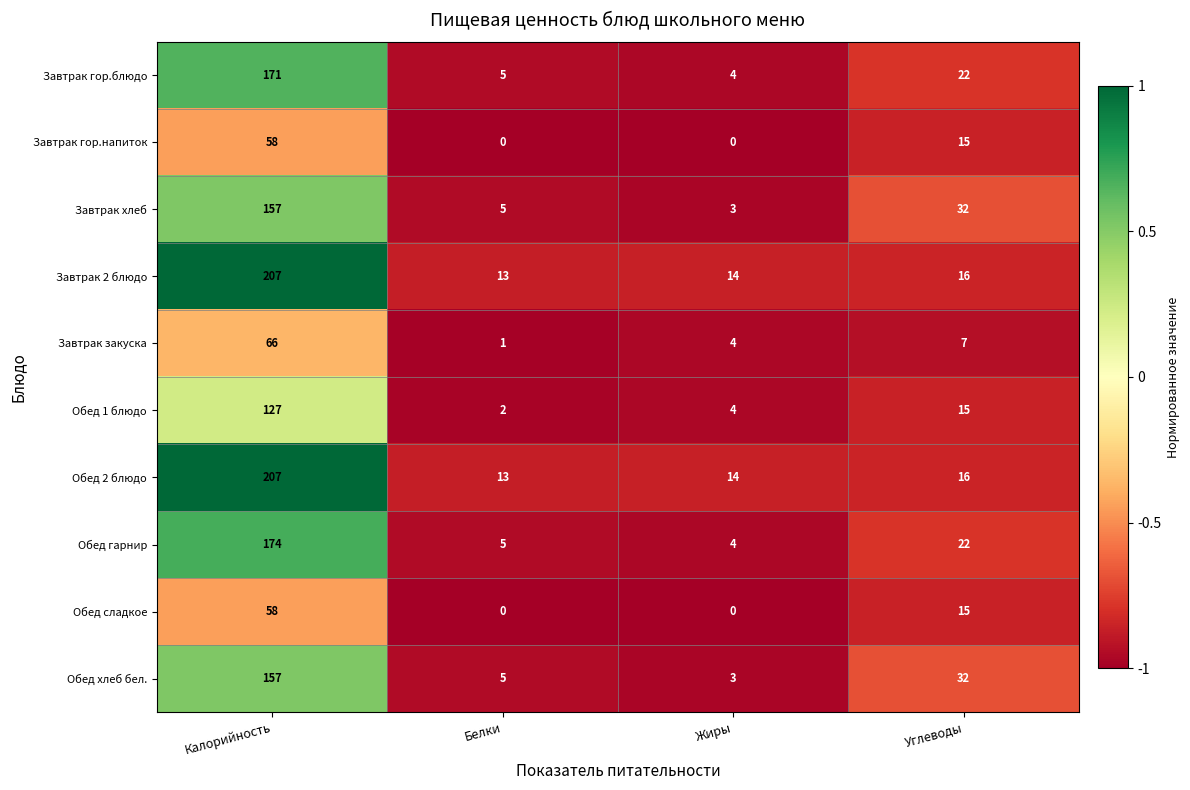

Where does the Обед хлеб бел. series first go above 32?

Калорийность